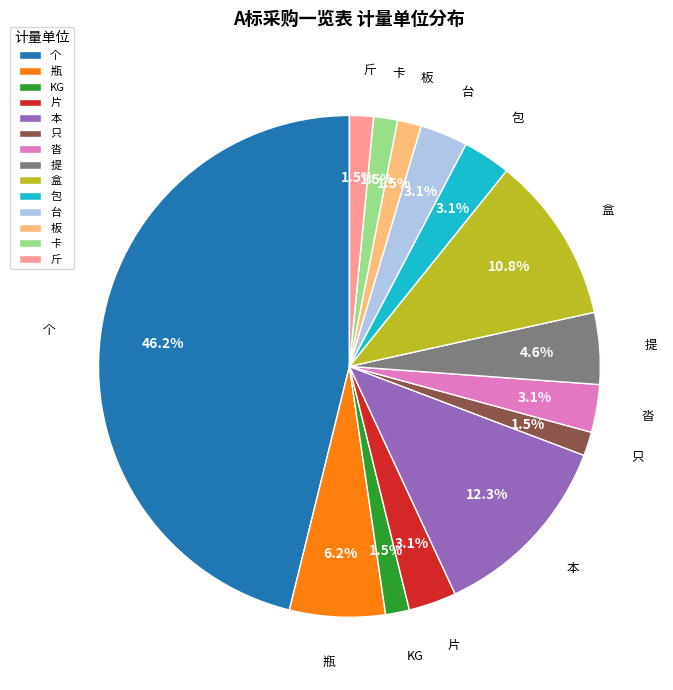

What percentage is the 沓 slice, to the nearest percent?

3%